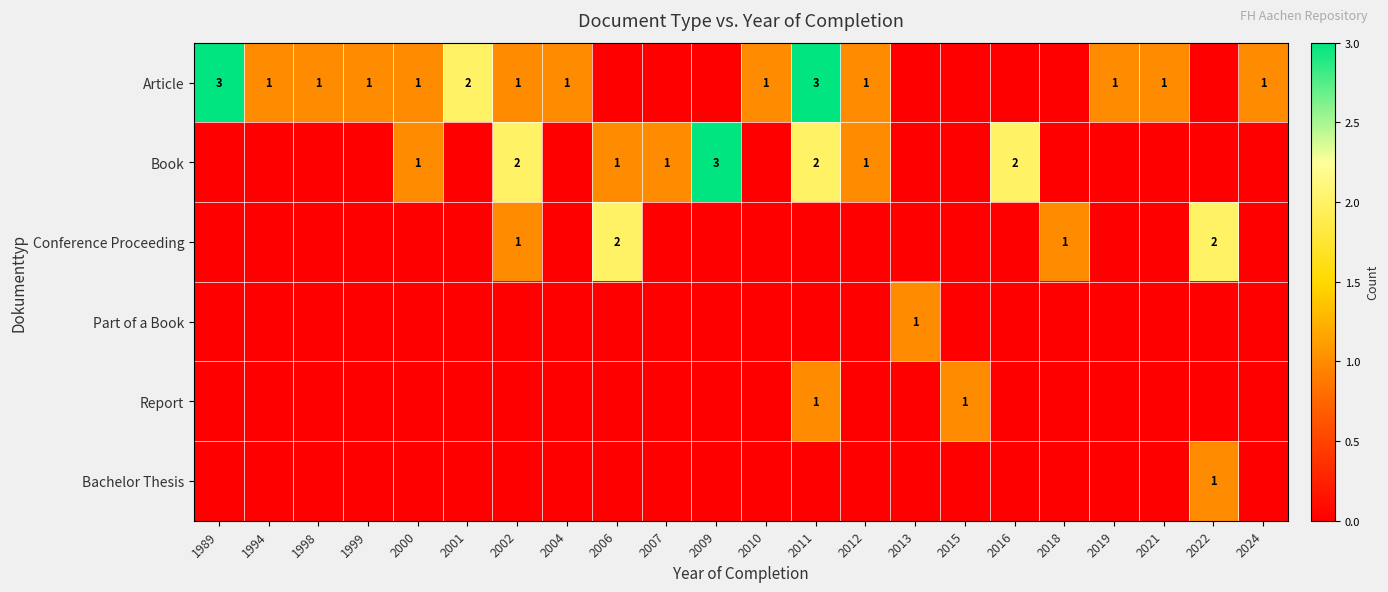

What is the spread (max minus min) of values at 2010?

1